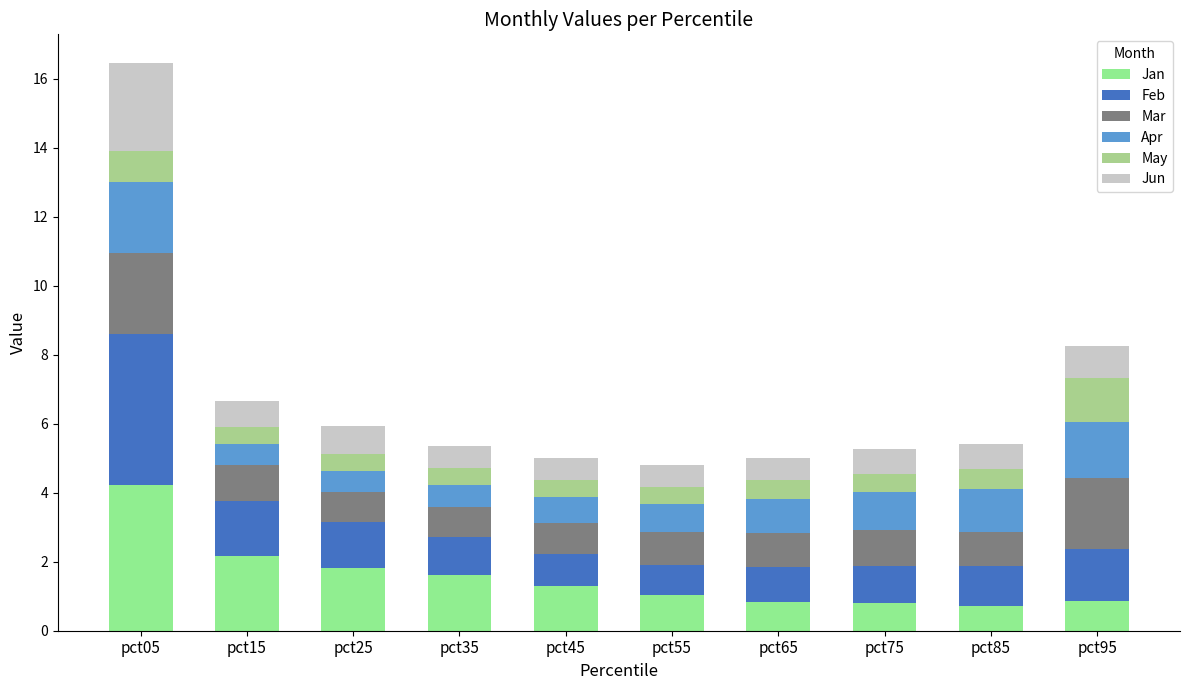

Does the chart contain stacked bars?

Yes